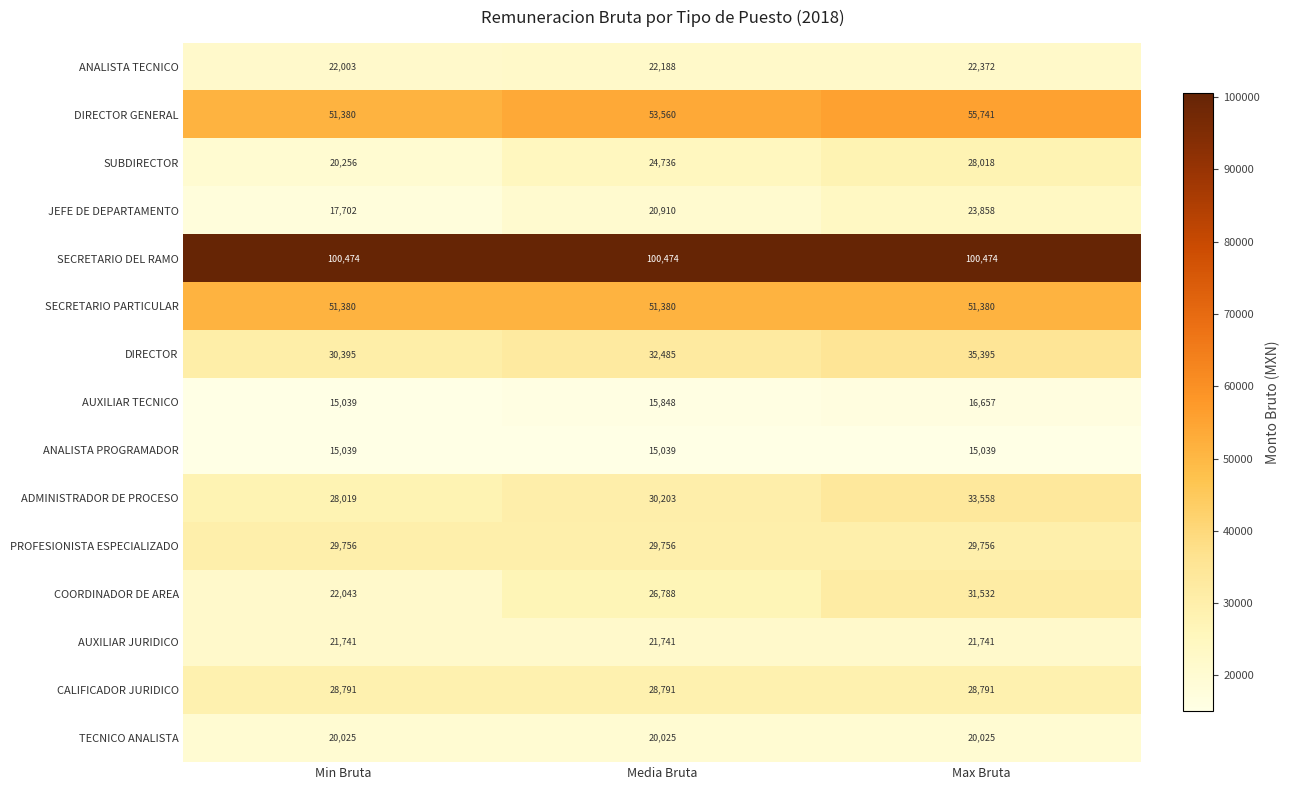

At Max Bruta, list the series in order from smallest to largest.

ANALISTA PROGRAMADOR, AUXILIAR TECNICO, TECNICO ANALISTA, AUXILIAR JURIDICO, ANALISTA TECNICO, JEFE DE DEPARTAMENTO, SUBDIRECTOR, CALIFICADOR JURIDICO, PROFESIONISTA ESPECIALIZADO, COORDINADOR DE AREA, ADMINISTRADOR DE PROCESO, DIRECTOR, SECRETARIO PARTICULAR, DIRECTOR GENERAL, SECRETARIO DEL RAMO